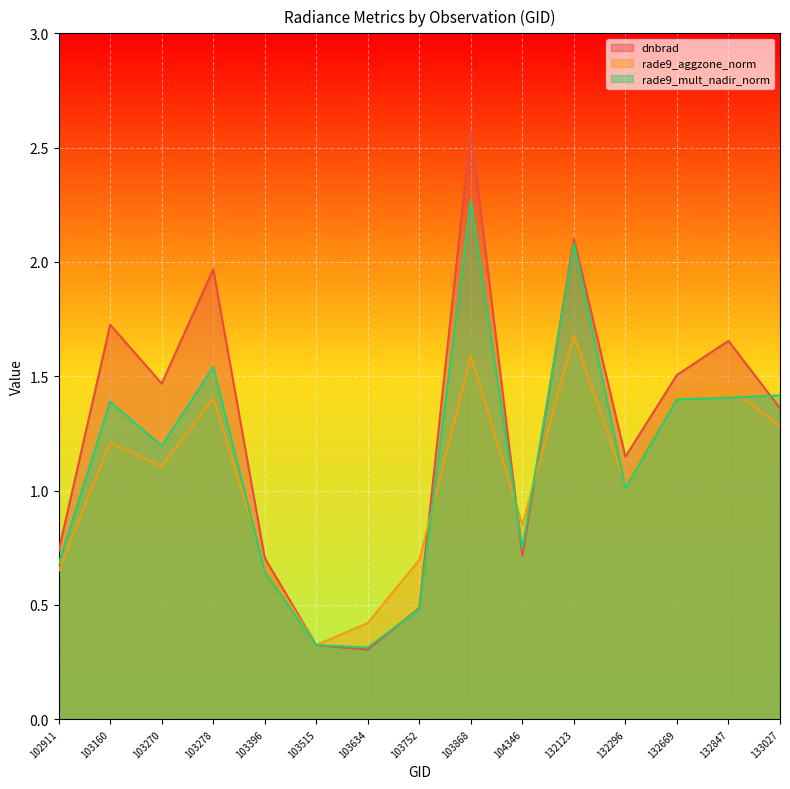

The dnbrad series shows 0.5 at 103634. True or false?

False